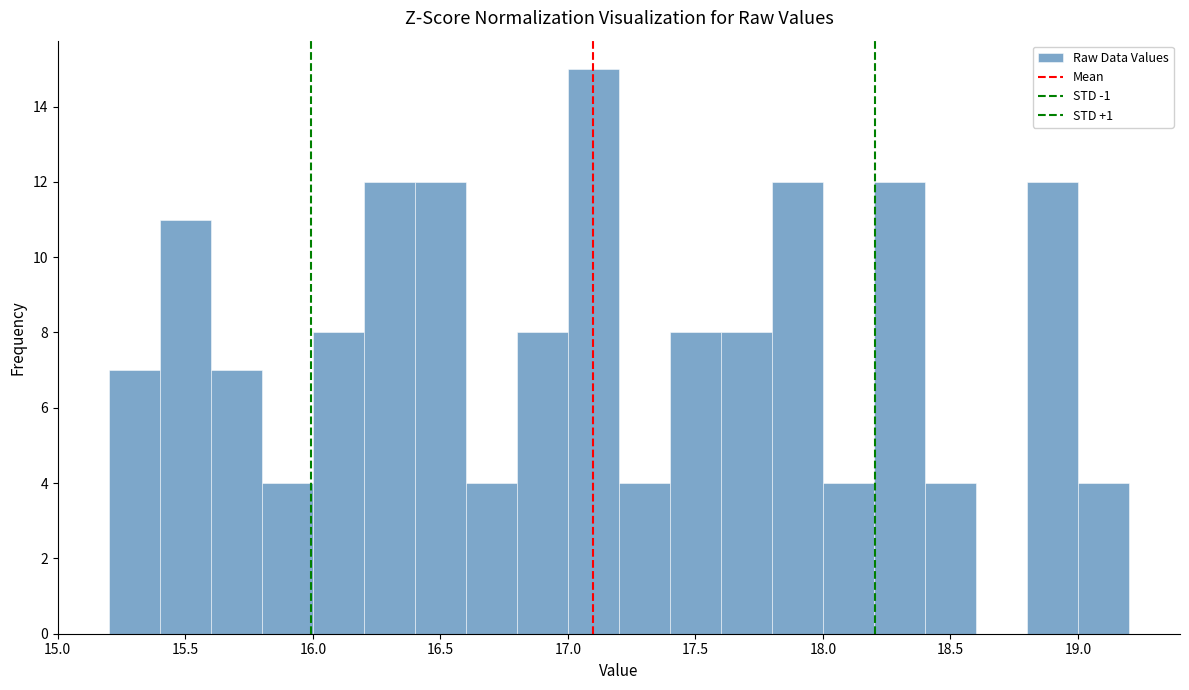

Reading left to right, list every bar in this chart as the range it spans on the x-axis followed by its height. The values are not printed on the chart, so give them approximately, as read against the axis.

15.2 to 15.4: 7
15.4 to 15.6: 11
15.6 to 15.8: 7
15.8 to 16.0: 4
16.0 to 16.2: 8
16.2 to 16.4: 12
16.4 to 16.6: 12
16.6 to 16.8: 4
16.8 to 17.0: 8
17.0 to 17.2: 15
17.2 to 17.4: 4
17.4 to 17.6: 8
17.6 to 17.8: 8
17.8 to 18.0: 12
18.0 to 18.2: 4
18.2 to 18.4: 12
18.4 to 18.6: 4
18.6 to 18.8: 0
18.8 to 19.0: 12
19.0 to 19.2: 4